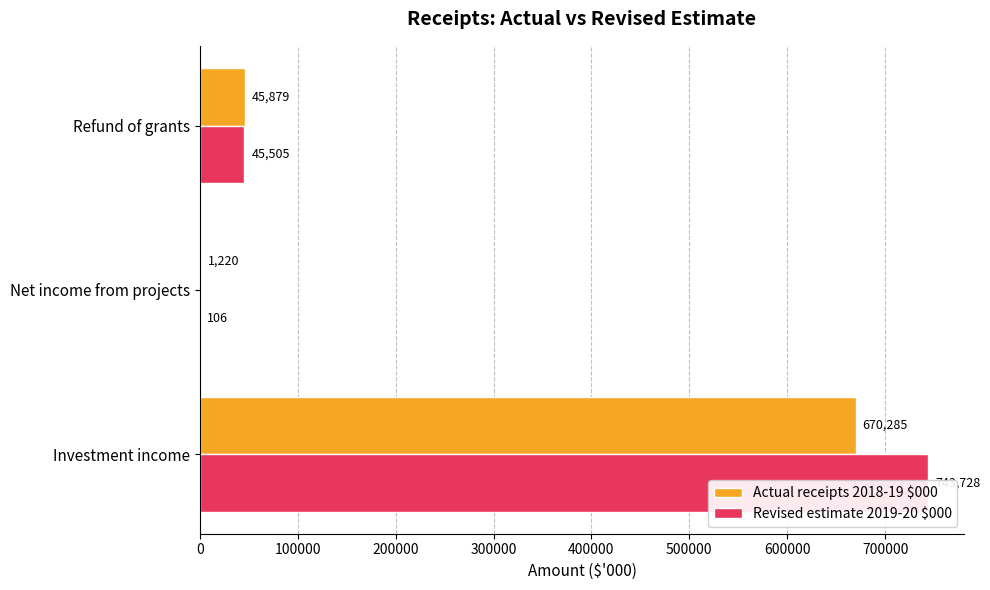

Are the bars horizontal?

Yes